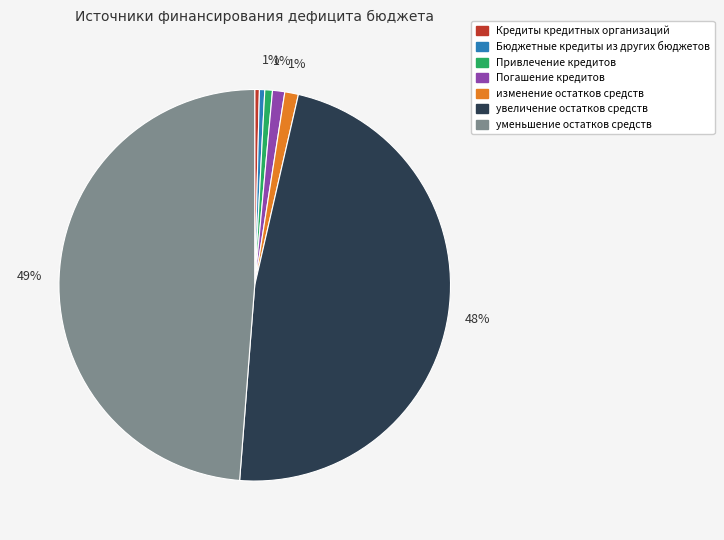

To the nearest percent, what is the average slice percentage?

14%